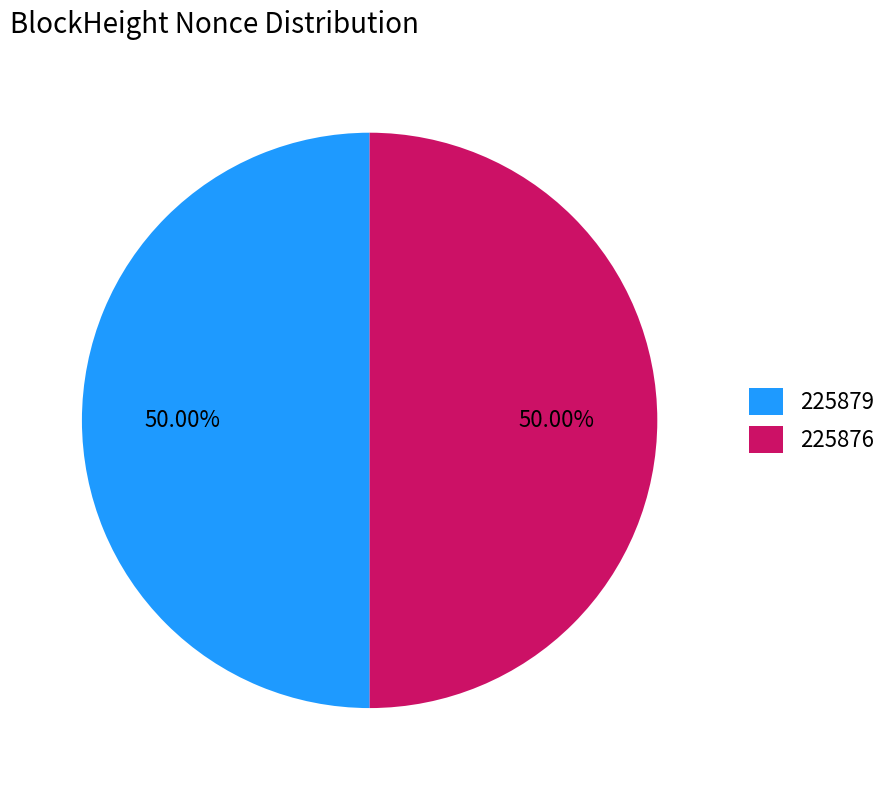

How many segments does this pie chart have?

2